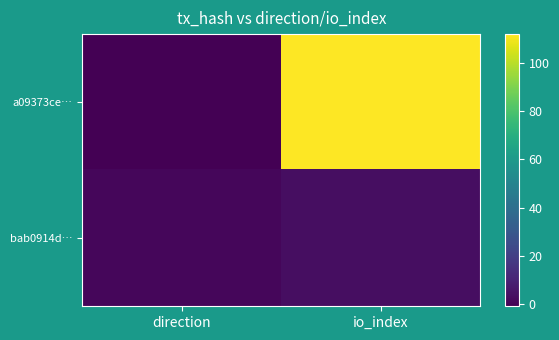

Rank the series by their average value, from lowest to highest.

bab0914d…, a09373ce…